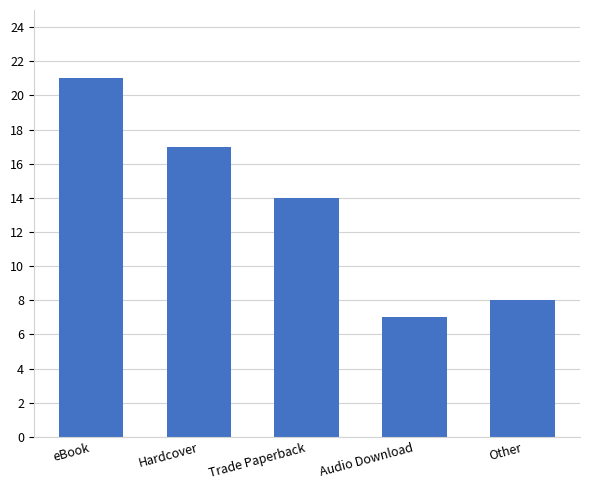

Does the chart contain any negative values?

No